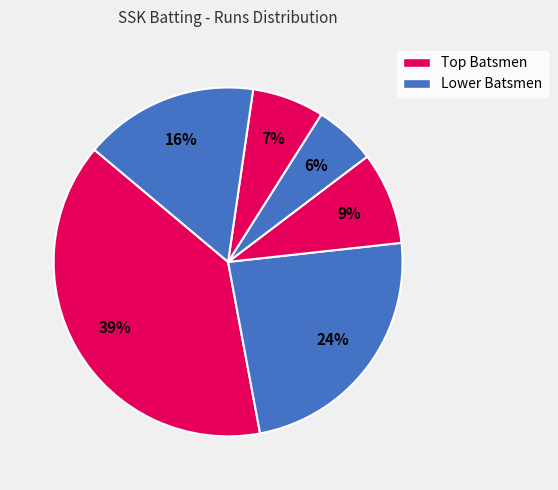

Count the number of slices in the pie.

6